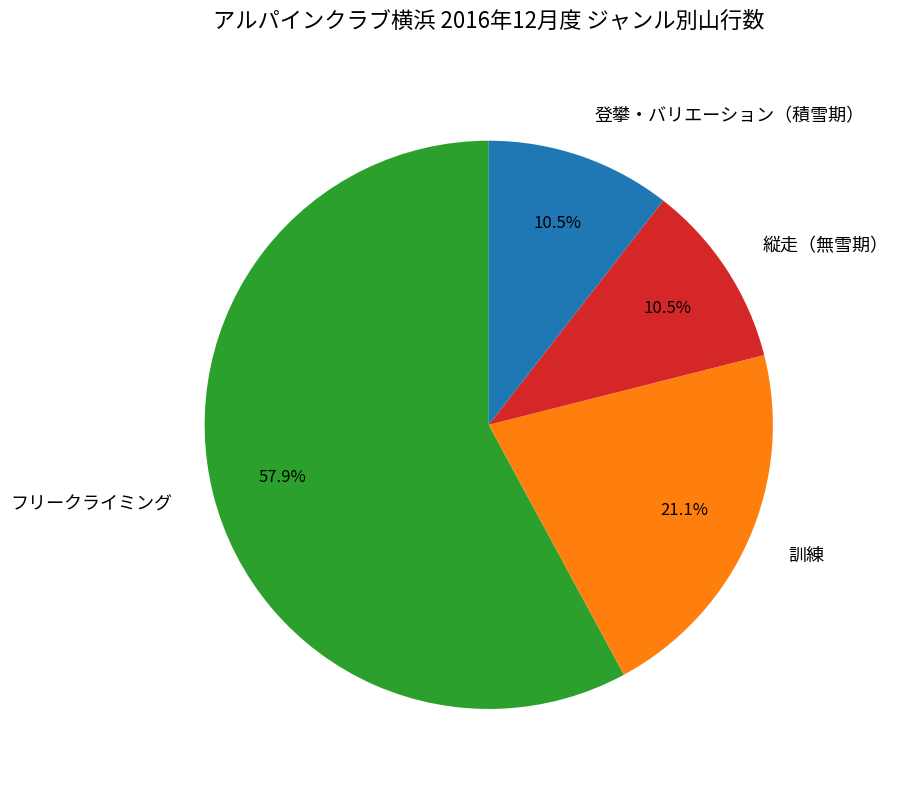

What percentage is the 訓練 slice, to the nearest percent?

21%